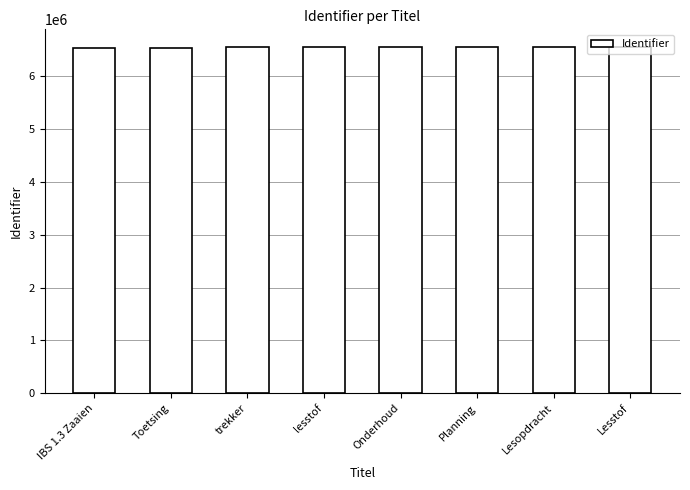

What is the greatest value displayed?

6560276